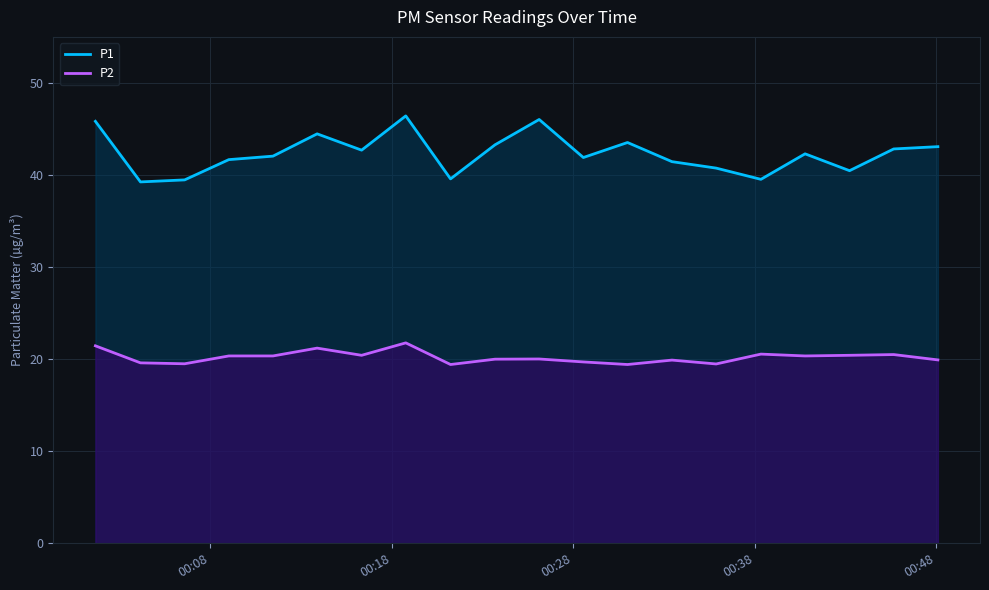

Rank the series by their average value, from lowest to highest.

P2, P1